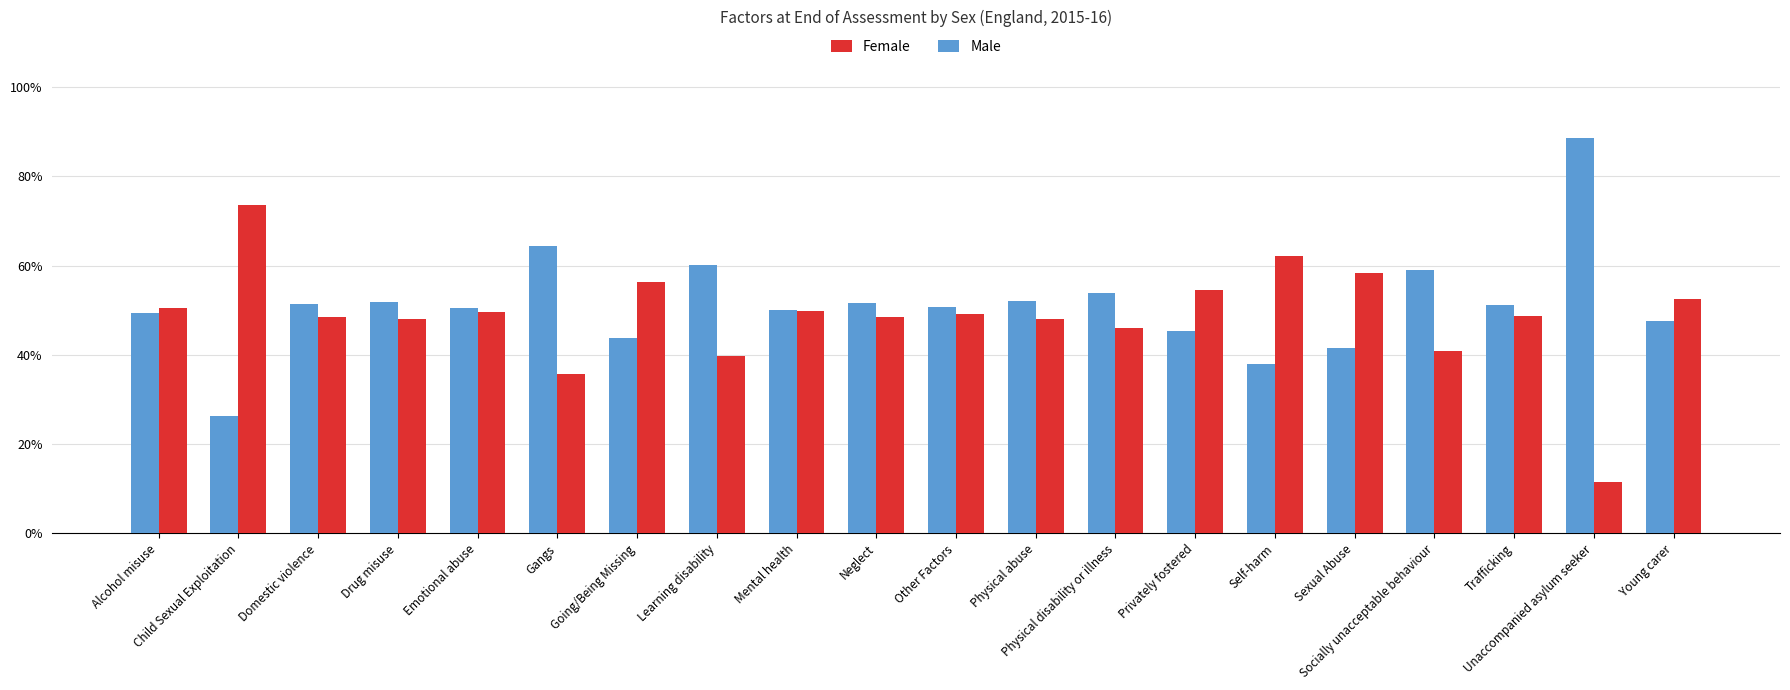

Does the chart contain stacked bars?

No